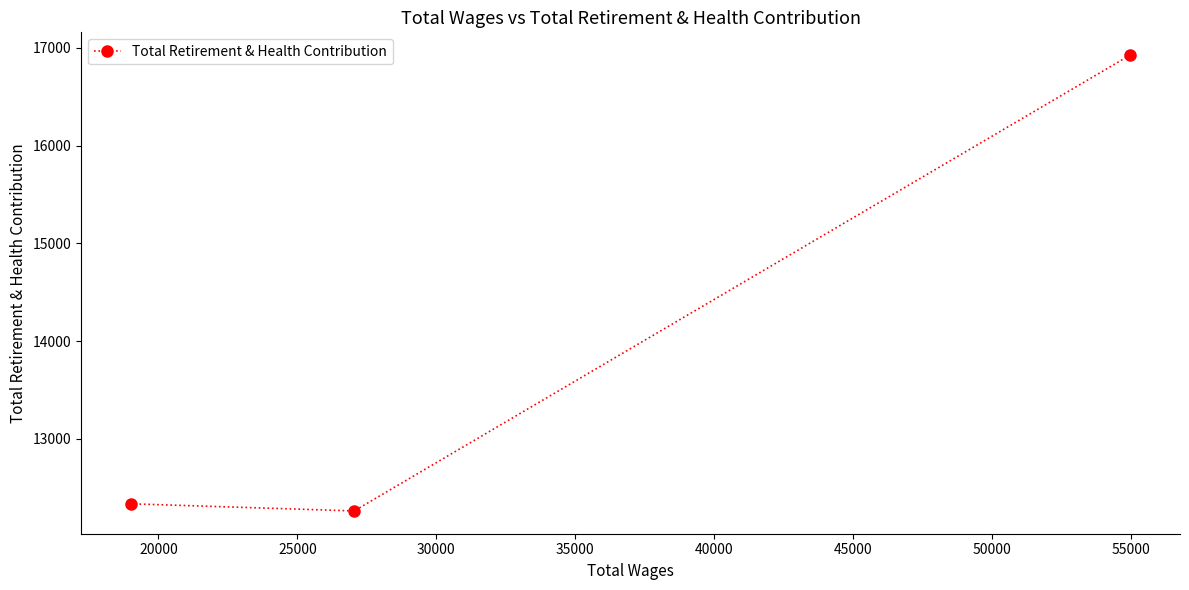

What is the average value?

13843